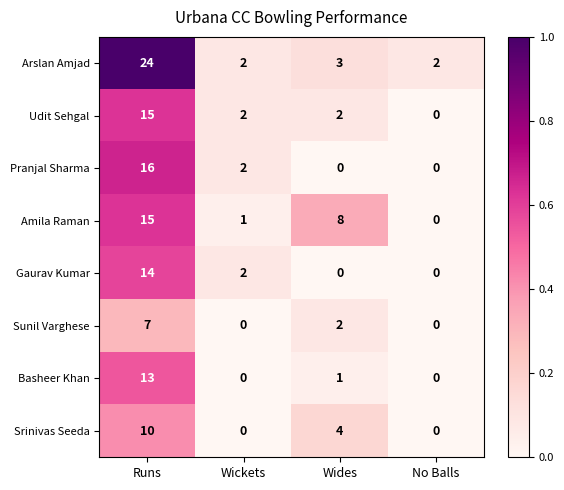

What is the average value of the Basheer Khan series?

4